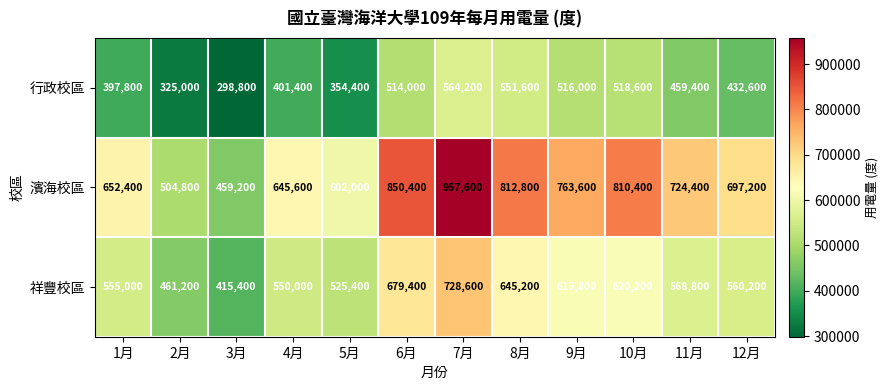

What is the maximum value for 行政校區?

564200